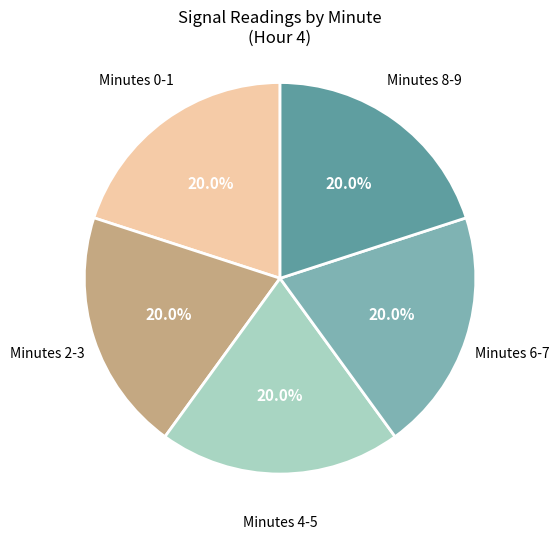

Is there any slice that represents more than half of the pie?

No